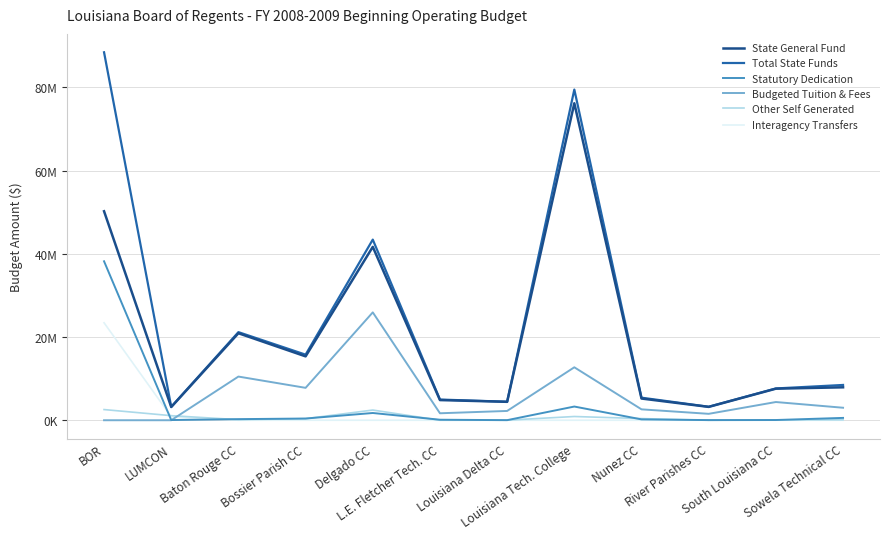

Reading left to right, what are all the values shown in this chart?

State General Fund: BOR=50237106	LUMCON=3178545	Baton Rouge CC=20914069	Bossier Parish CC=15355749	Delgado CC=41677810	L.E. Fletcher Tech. CC=4848775	Louisiana Delta CC=4428505	Louisiana Tech. College=76198019	Nunez CC=5216950	River Parishes CC=3209060	South Louisiana CC=7587681	Sowela Technical CC=7916689
Total State Funds: BOR=88449606	LUMCON=3226404	Baton Rouge CC=21178461	Bossier Parish CC=15766690	Delgado CC=43419869	L.E. Fletcher Tech. CC=4973890	Louisiana Delta CC=4447768	Louisiana Tech. College=79491015	Nunez CC=5423185	River Parishes CC=3243601	South Louisiana CC=7640598	Sowela Technical CC=8479404
Statutory Dedication: BOR=38212500	LUMCON=47859	Baton Rouge CC=264392	Bossier Parish CC=410941	Delgado CC=1742059	L.E. Fletcher Tech. CC=125115	Louisiana Delta CC=19263	Louisiana Tech. College=3292996	Nunez CC=206235	River Parishes CC=34541	South Louisiana CC=52917	Sowela Technical CC=562715
Budgeted Tuition & Fees: BOR=0	LUMCON=0	Baton Rouge CC=10497622	Bossier Parish CC=7788492	Delgado CC=25931278	L.E. Fletcher Tech. CC=1674715	Louisiana Delta CC=2234055	Louisiana Tech. College=12728500	Nunez CC=2619422	River Parishes CC=1541584	South Louisiana CC=4377777	Sowela Technical CC=3004240
Other Self Generated: BOR=2566380	LUMCON=1100000	Baton Rouge CC=140300	Bossier Parish CC=375000	Delgado CC=2451500	L.E. Fletcher Tech. CC=0	Louisiana Delta CC=19100	Louisiana Tech. College=897500	Nunez CC=401298	River Parishes CC=0	South Louisiana CC=86792	Sowela Technical CC=98704
Interagency Transfers: BOR=23426493	LUMCON=850000	Baton Rouge CC=0	Bossier Parish CC=0	Delgado CC=0	L.E. Fletcher Tech. CC=0	Louisiana Delta CC=0	Louisiana Tech. College=0	Nunez CC=0	River Parishes CC=0	South Louisiana CC=0	Sowela Technical CC=0